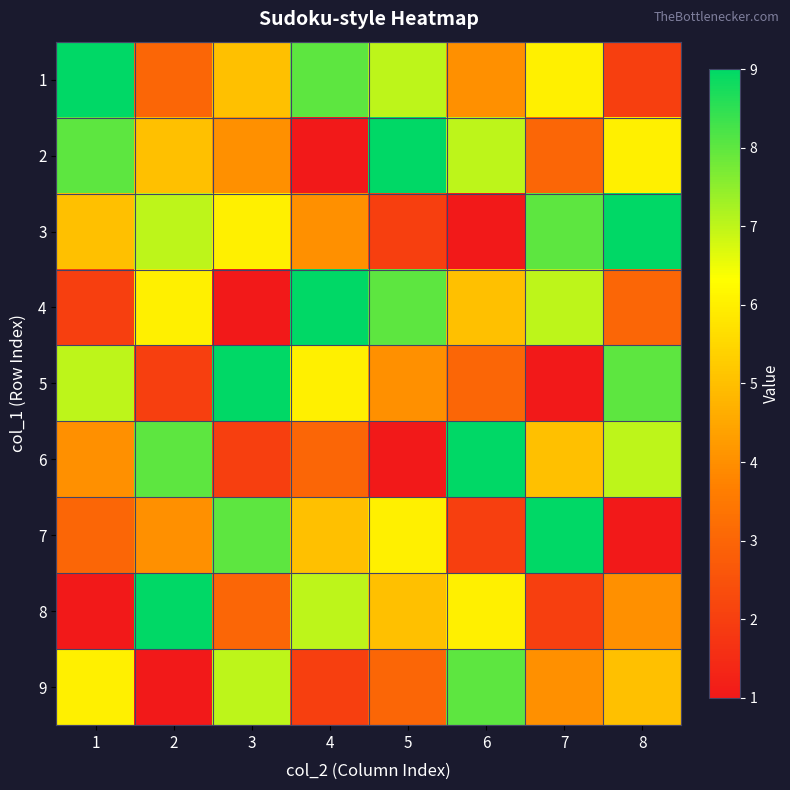

Which has a higher value, 1 or 7?

1